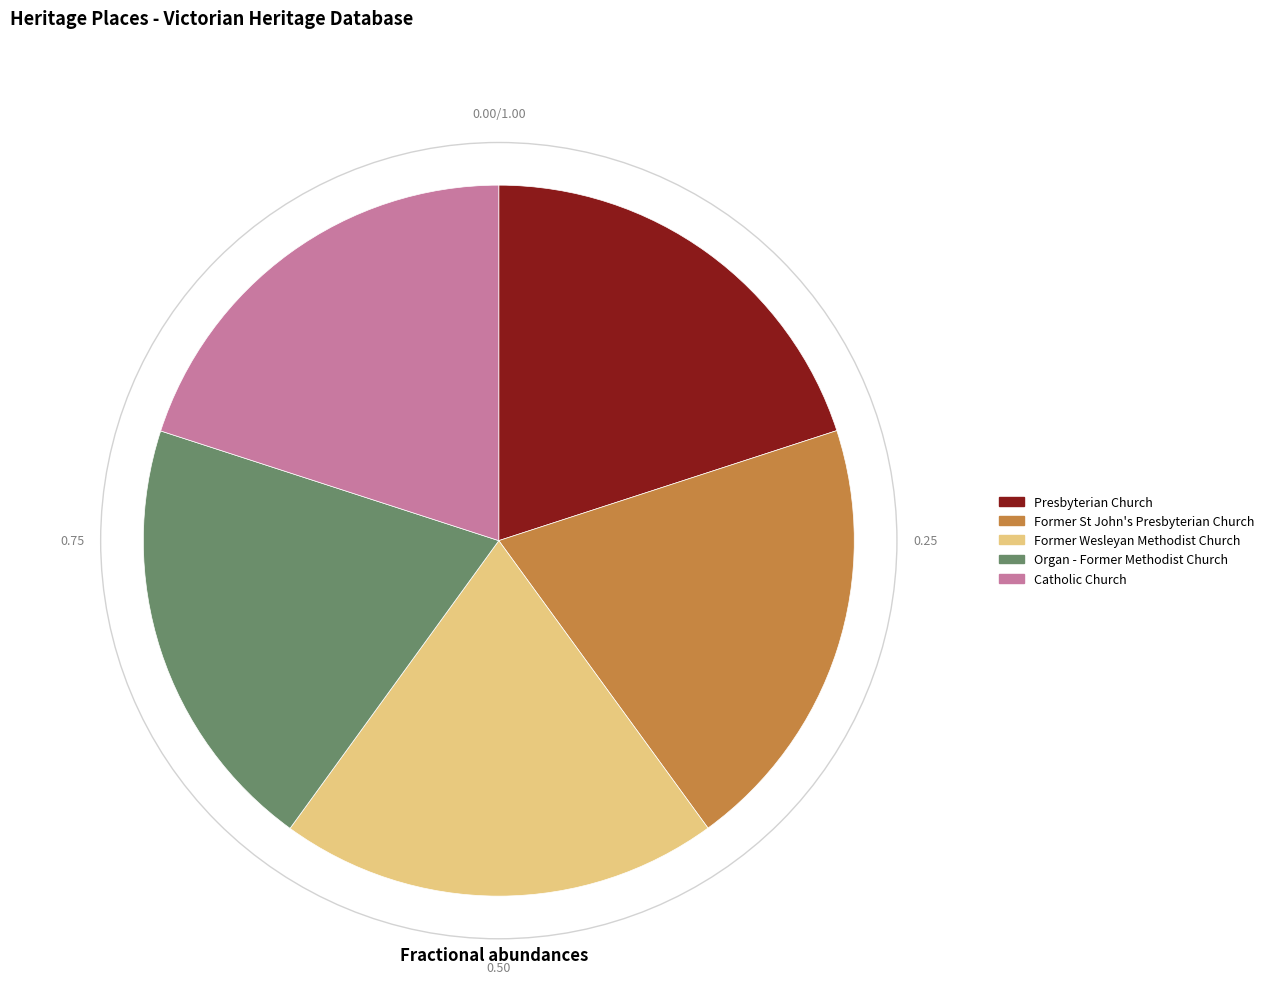

Do Former Wesleyan Methodist Church and Organ - Former Methodist Church together represent more than half of the pie?

No